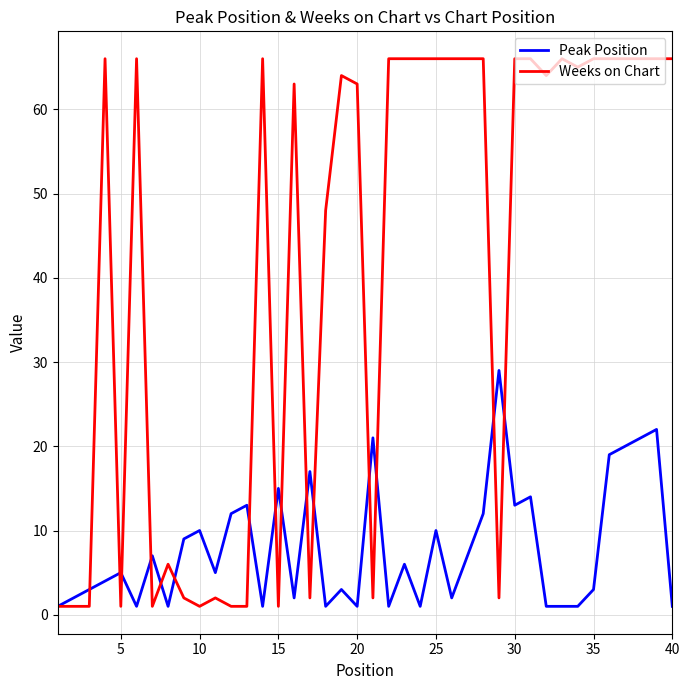

What is the difference between the second highest and second lowest values in the Peak Position series?

21